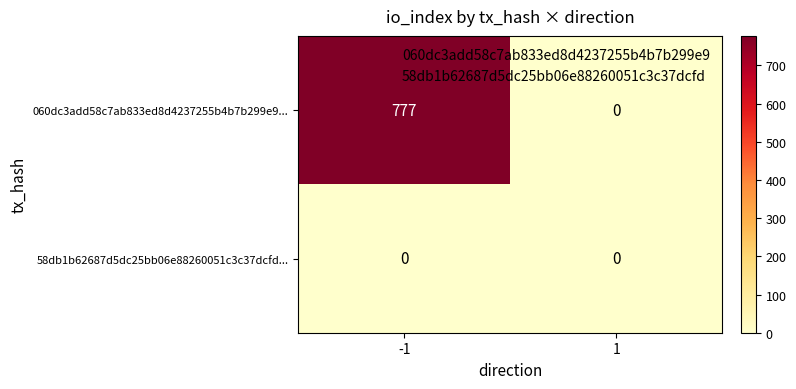

At which category is the sum across all series the highest?

-1